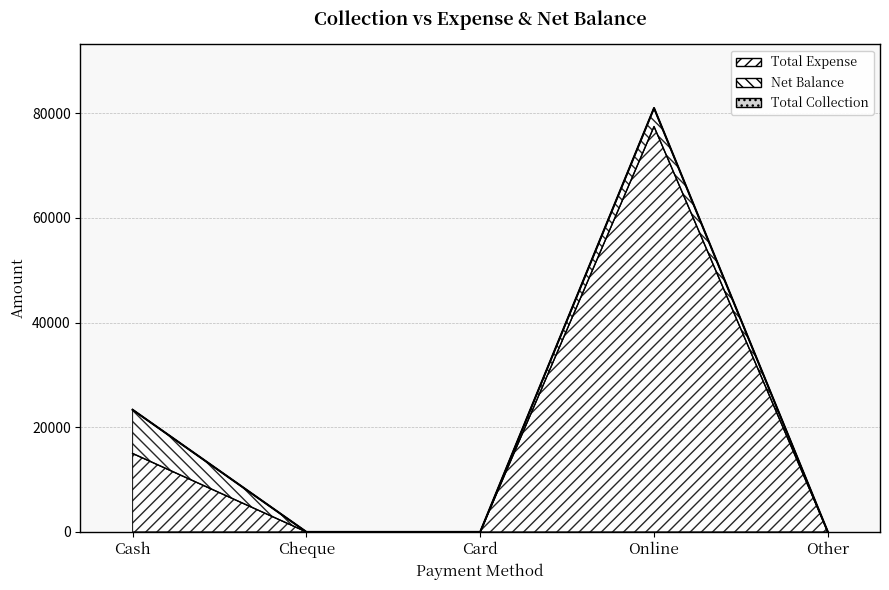

True or false: the data shows 23693 at Cash.

False